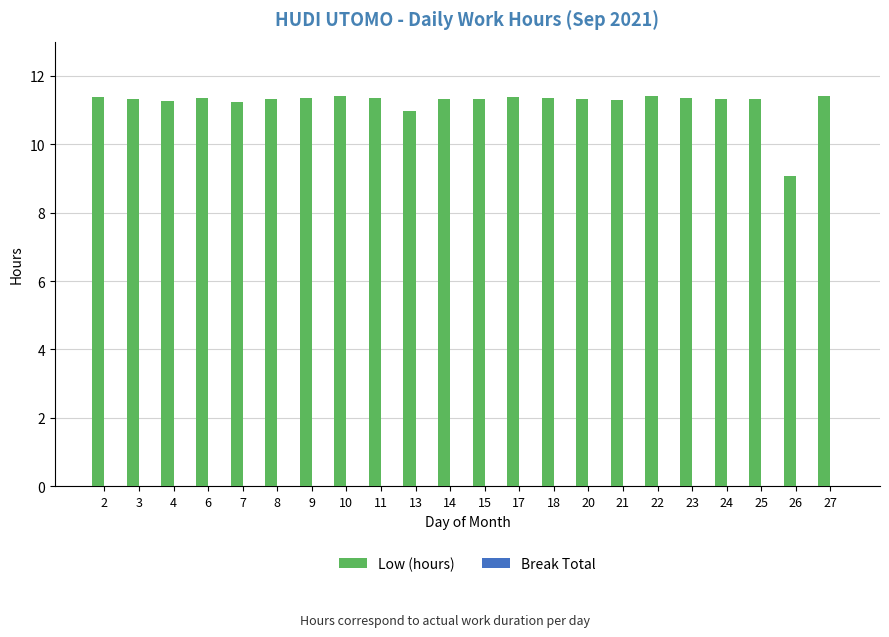

What value does the data have at 8?

11.3